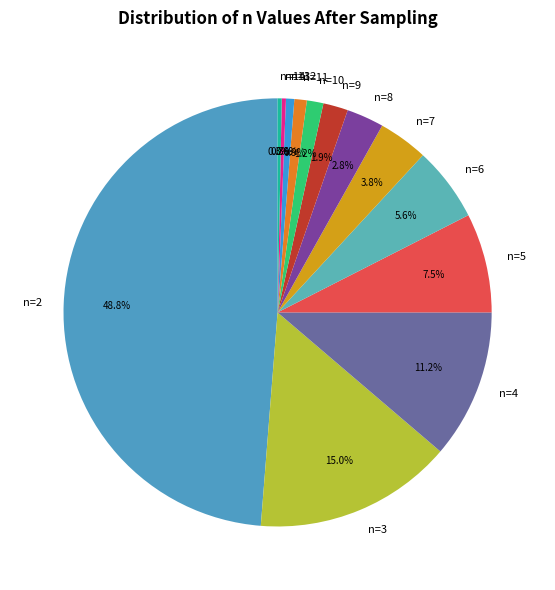

To the nearest percent, what portion does n=6 represent?

6%